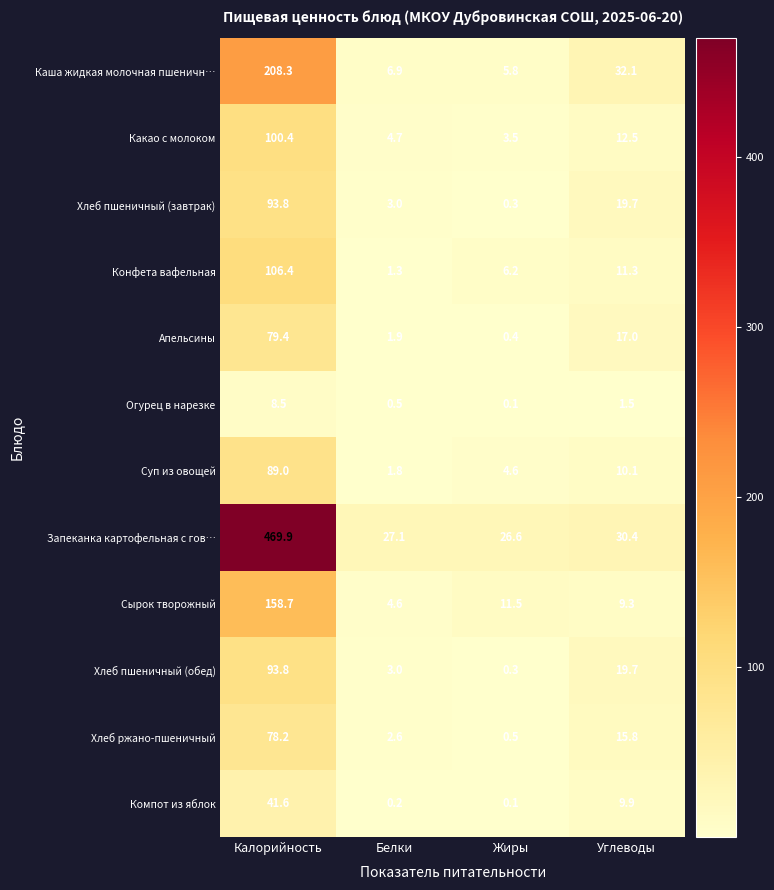

Which label corresponds to the largest value in the chart?

Калорийность